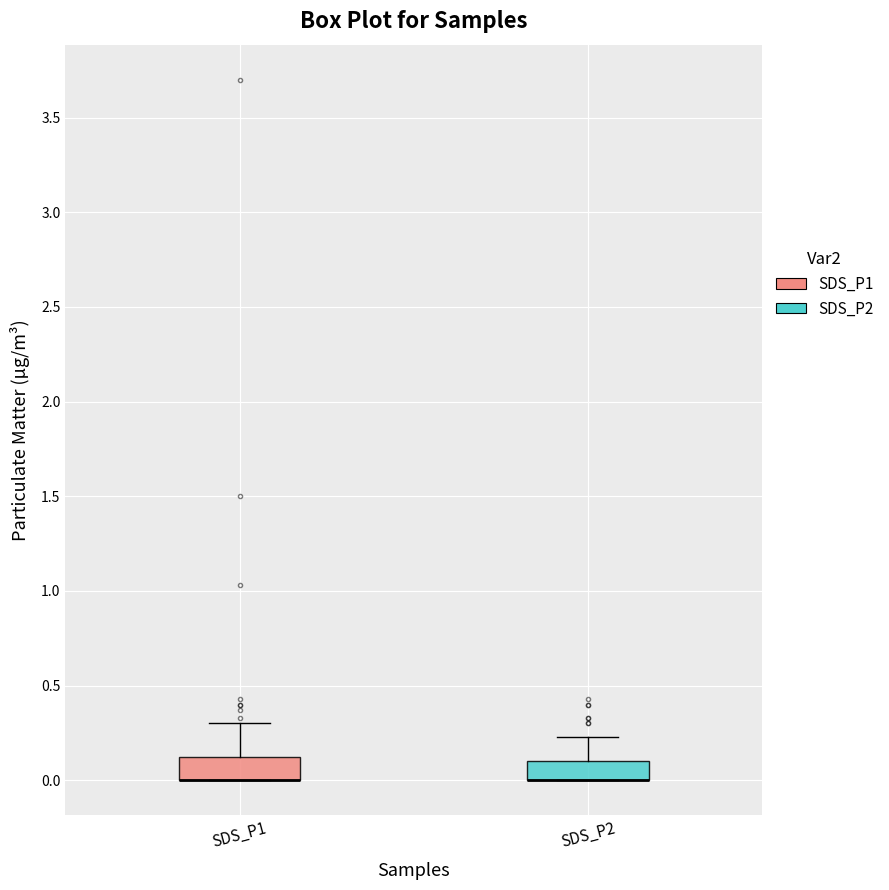

Where is the upper edge of the box for SDS_P2 on the y-axis? The values are not printed on the chart, so give them approximately, as read against the axis.

0.10